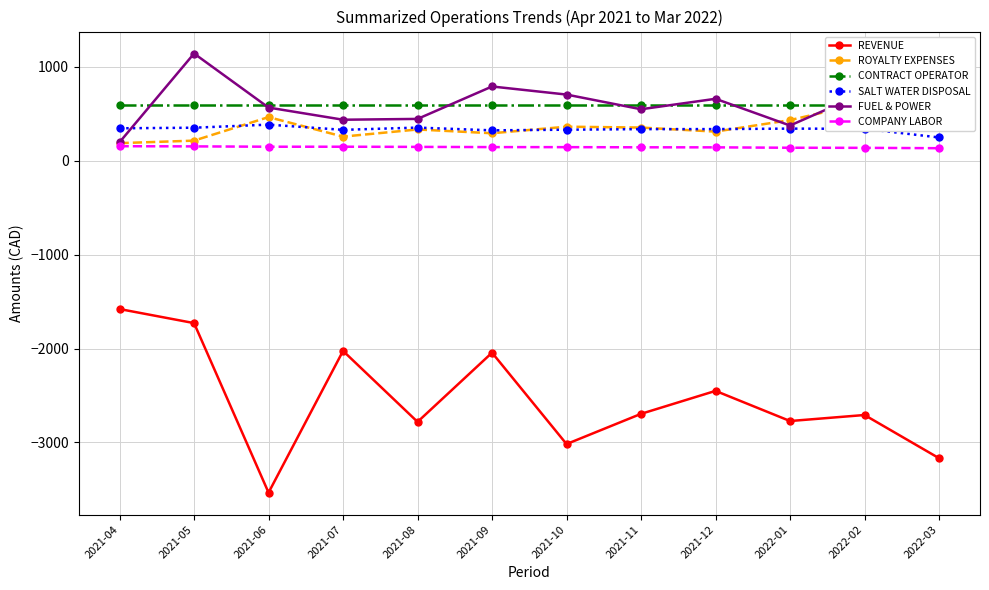

True or false: SALT WATER DISPOSAL has a value of 337.9 at 2021-11.

True